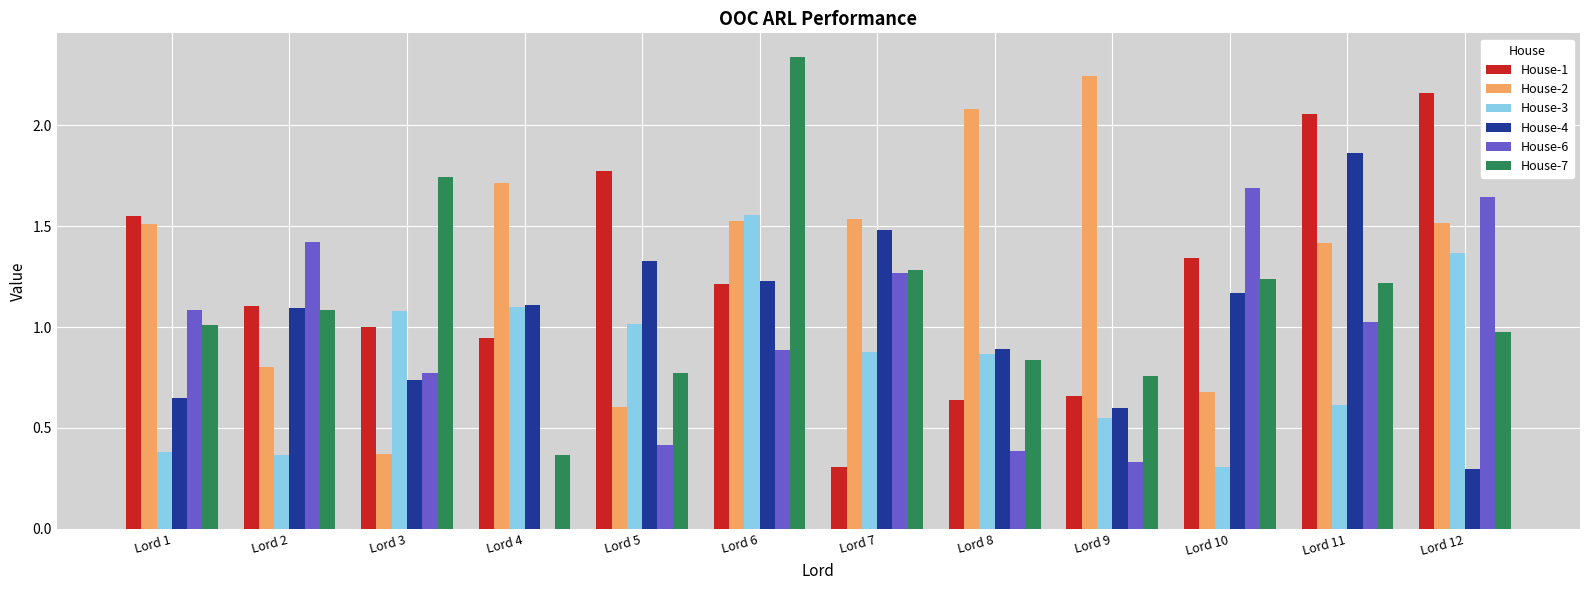

How many groups of bars are there?

12